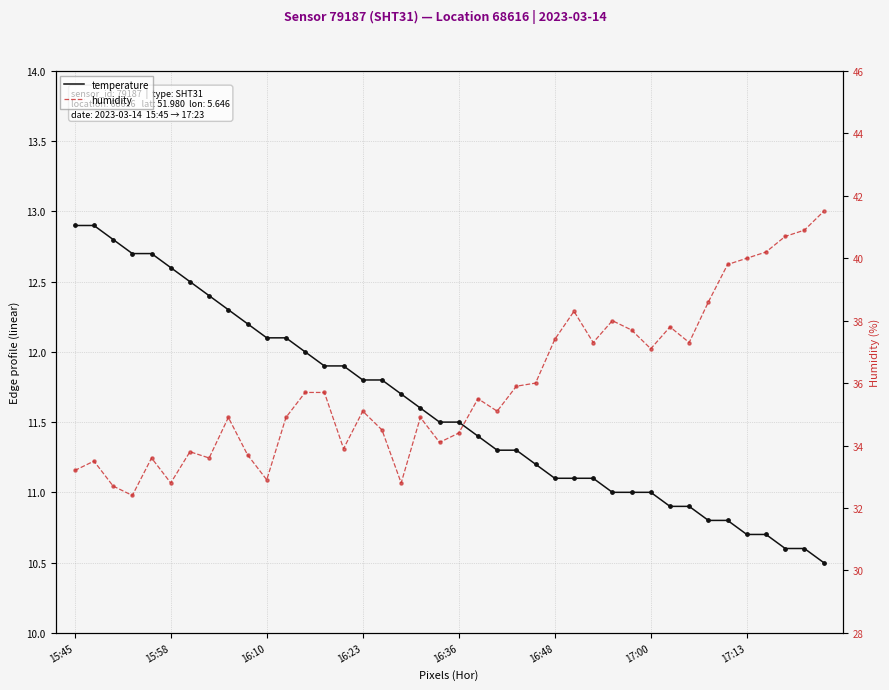

What are all the series names shown in the legend?

temperature, humidity